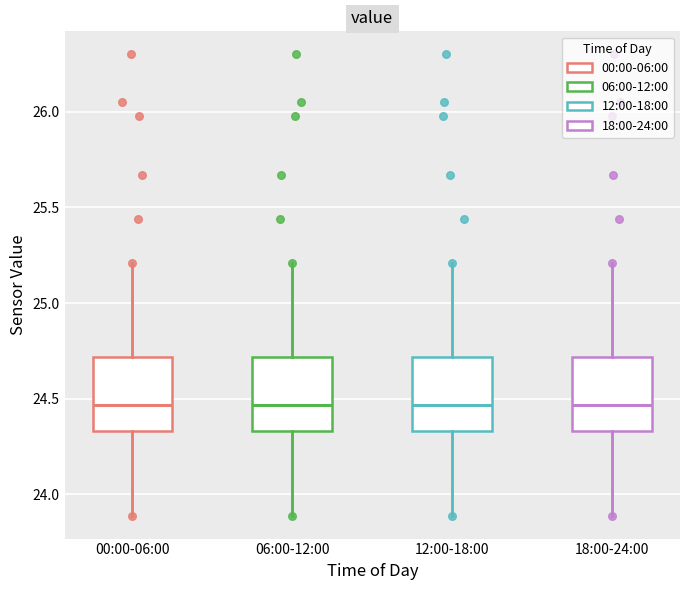

Reading left to right, transcribe this box plot: for each box, give where its median line is, the range the box spans, and where its two whiskers end, as read against the y-axis. The values are not printed on the chart, so give them approximately, as read against the axis.

00:00-06:00: median 24.45, box 24.35 to 24.70, whiskers 23.90 to 25.20
06:00-12:00: median 24.45, box 24.35 to 24.70, whiskers 23.90 to 25.20
12:00-18:00: median 24.45, box 24.35 to 24.70, whiskers 23.90 to 25.20
18:00-24:00: median 24.45, box 24.35 to 24.70, whiskers 23.90 to 25.20